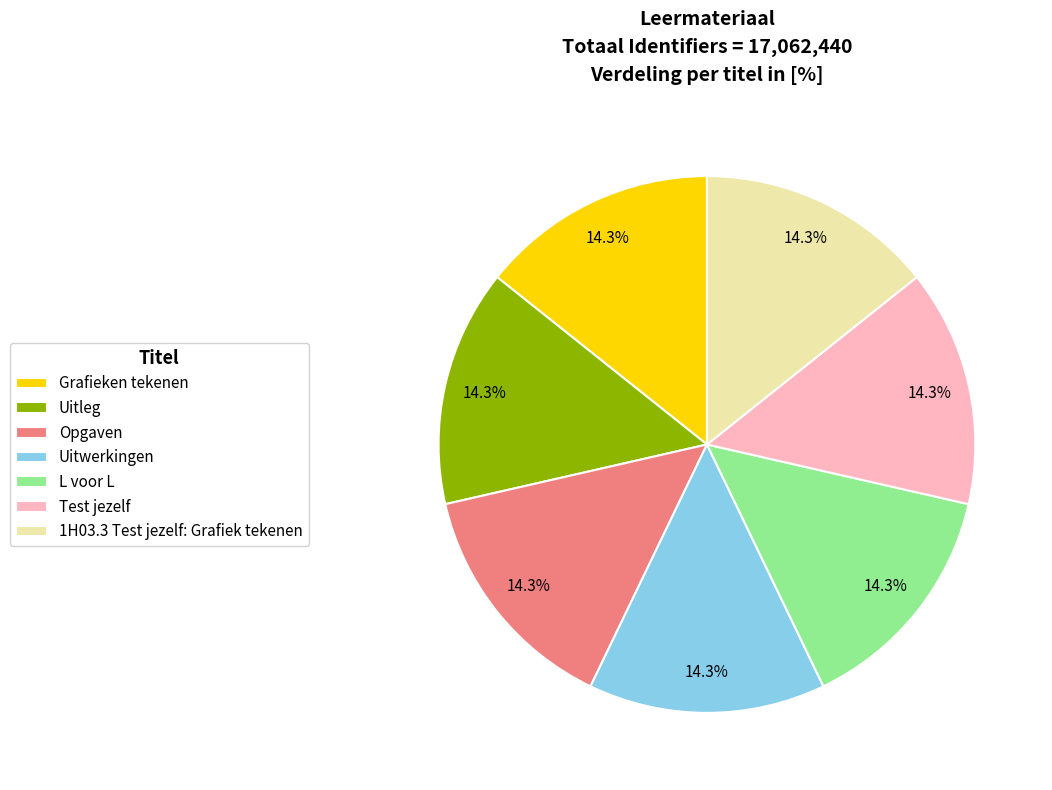

How many slices are in this pie chart?

7